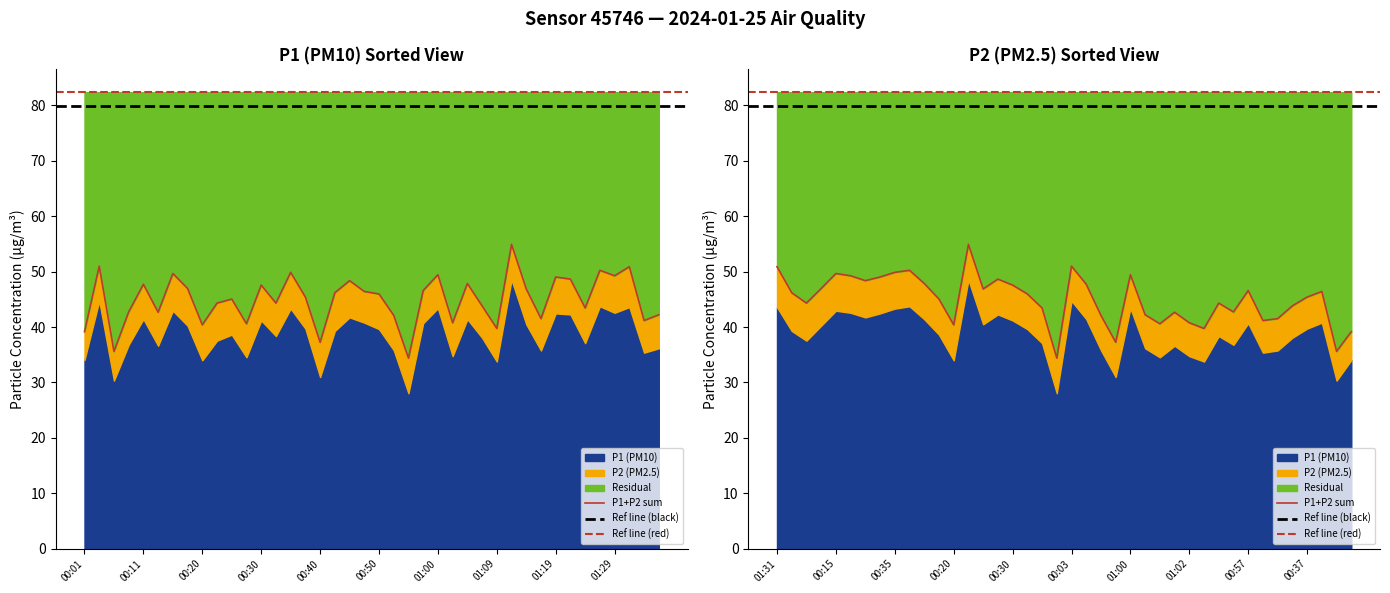

What is the change in value from 00:35 to 01:24?

-6.4